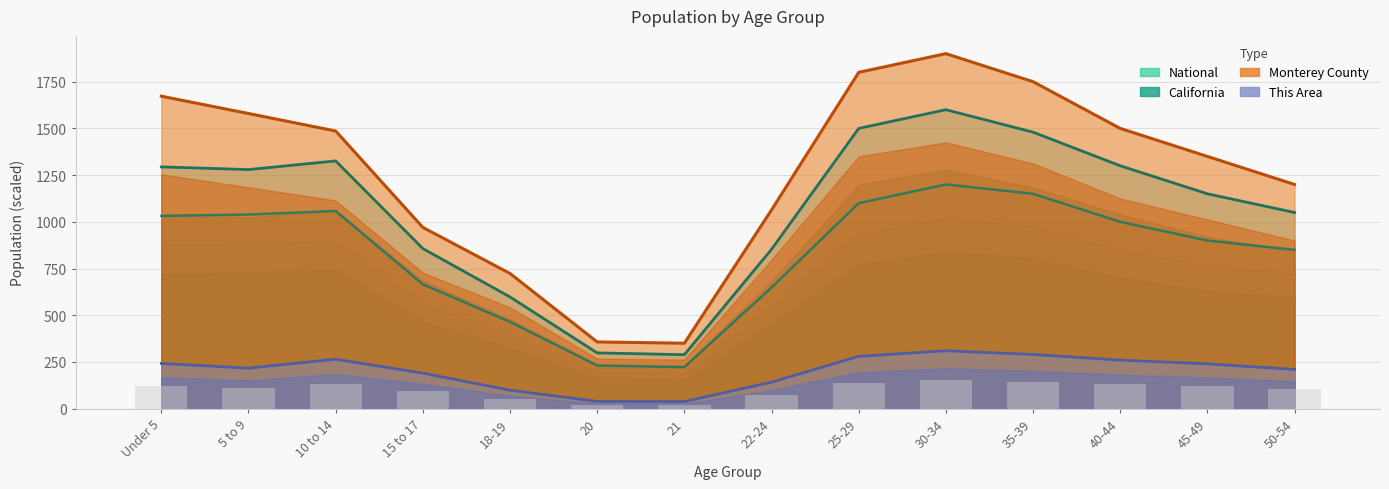

What is the label of the 7th bar from the right?

22-24